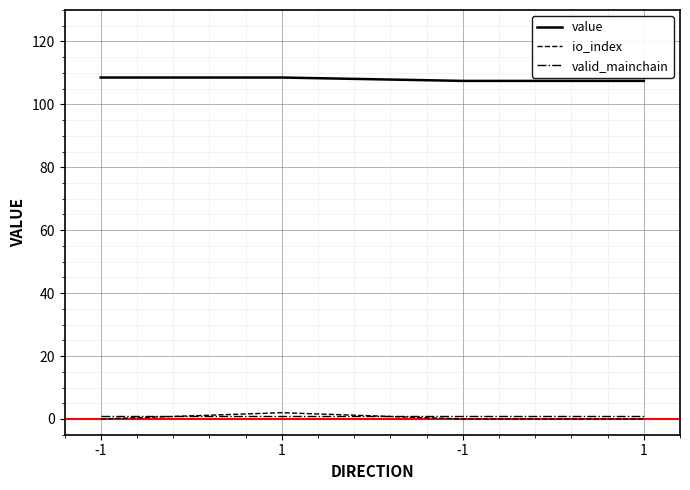

Rank the categories by io_index value from highest to lowest.

1, -1, -1, 1